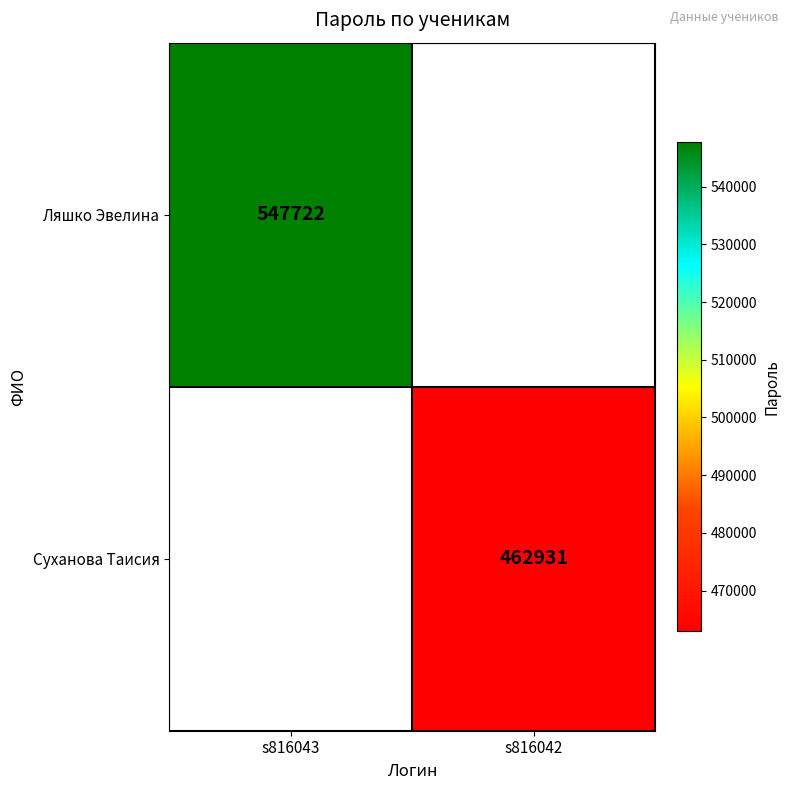

The value of Ляшко Эвелина at s816043 is 547722. True or false?

True